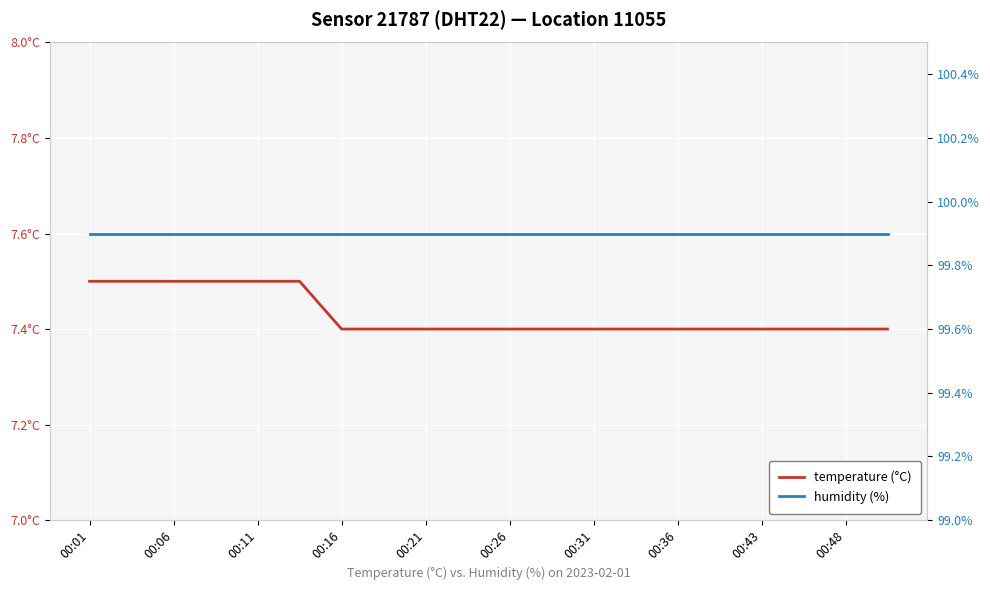

True or false: humidity (%) has more than 1 points higher than both neighbors.

False